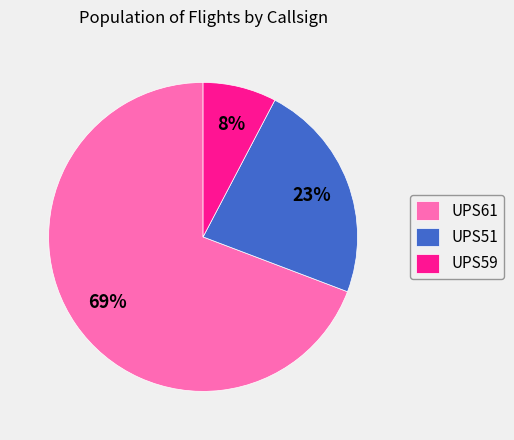

What is the largest slice in the pie chart?

UPS61